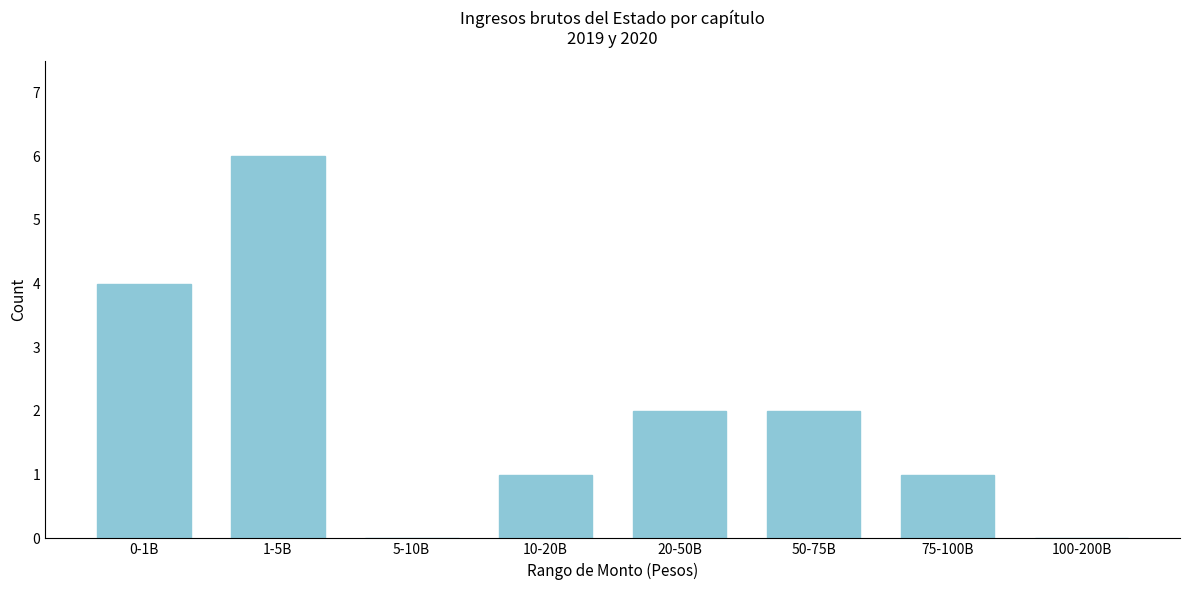

Reading left to right, extract all data points from this chart.

0-1B=4	1-5B=6	5-10B=0	10-20B=1	20-50B=2	50-75B=2	75-100B=1	100-200B=0